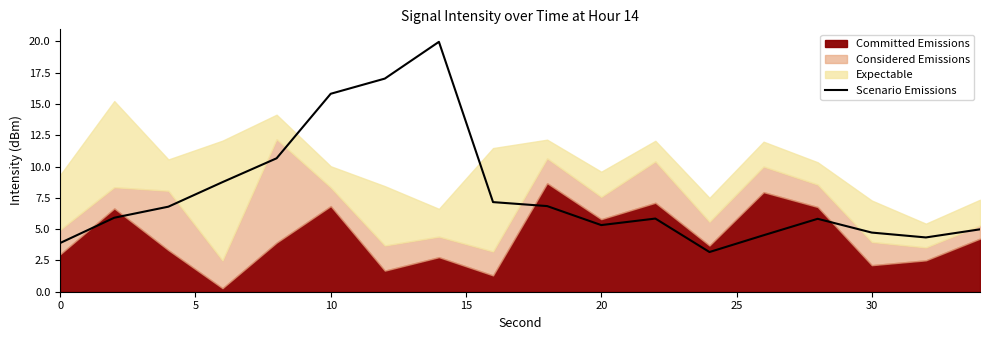

Is it true that Scenario Emissions equals 2.5 at 30?

False